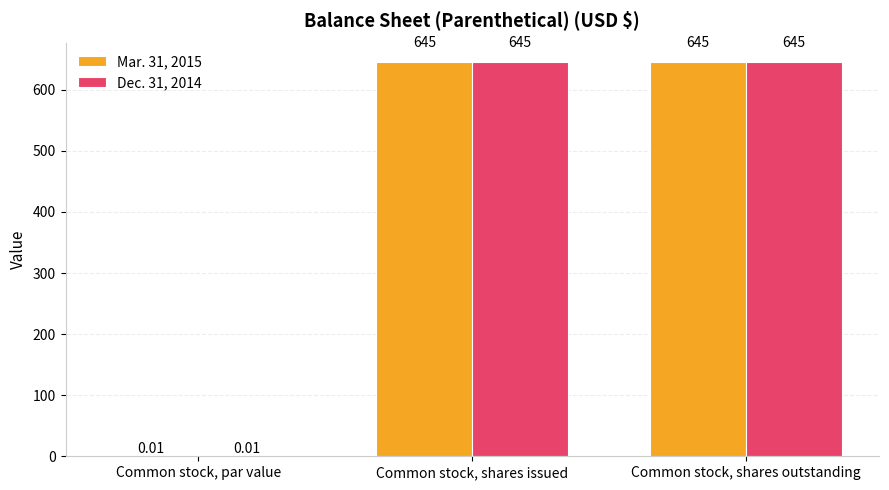

At which label is Dec. 31, 2014 closest to 322?

Common stock, par value